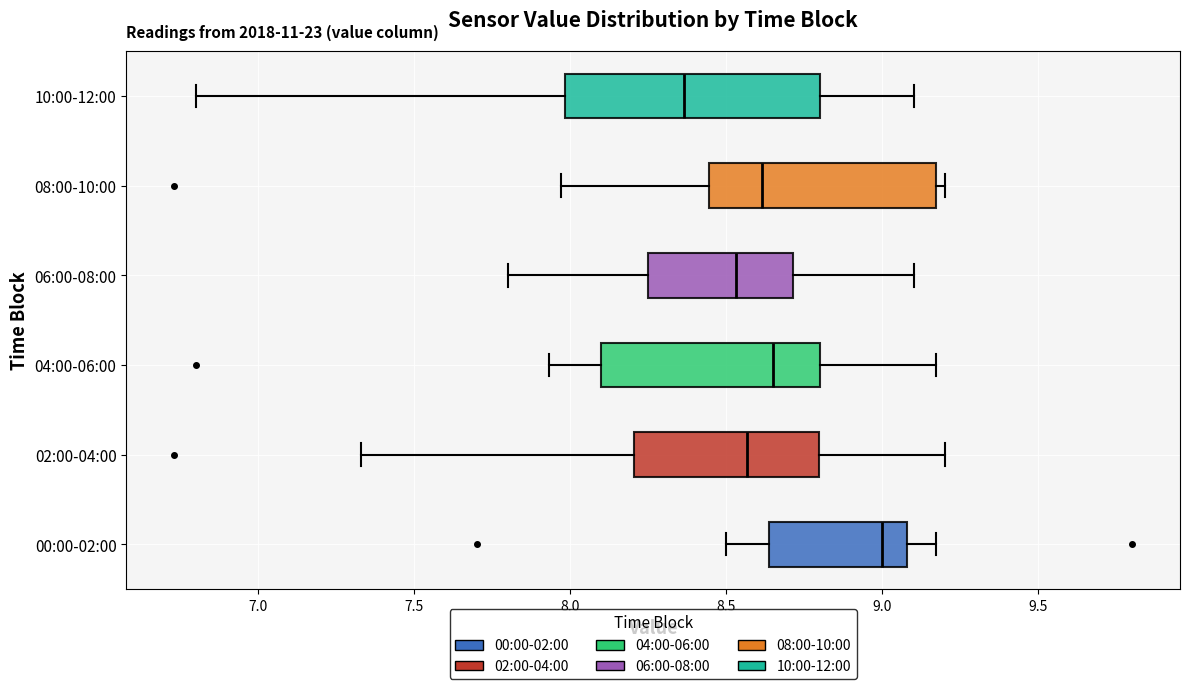

Reading bottom to top, transcribe this box plot: for each box, give where its median line is, the range the box spans, and where its two whiskers end, as read against the x-axis. The values are not printed on the chart, so give them approximately, as read against the axis.

00:00-02:00: median 9.00, box 8.65 to 9.10, whiskers 8.50 to 9.15
02:00-04:00: median 8.55, box 8.20 to 8.80, whiskers 7.35 to 9.20
04:00-06:00: median 8.65, box 8.10 to 8.80, whiskers 7.95 to 9.15
06:00-08:00: median 8.55, box 8.25 to 8.70, whiskers 7.80 to 9.10
08:00-10:00: median 8.60, box 8.45 to 9.15, whiskers 7.95 to 9.20
10:00-12:00: median 8.35, box 8.00 to 8.80, whiskers 6.80 to 9.10